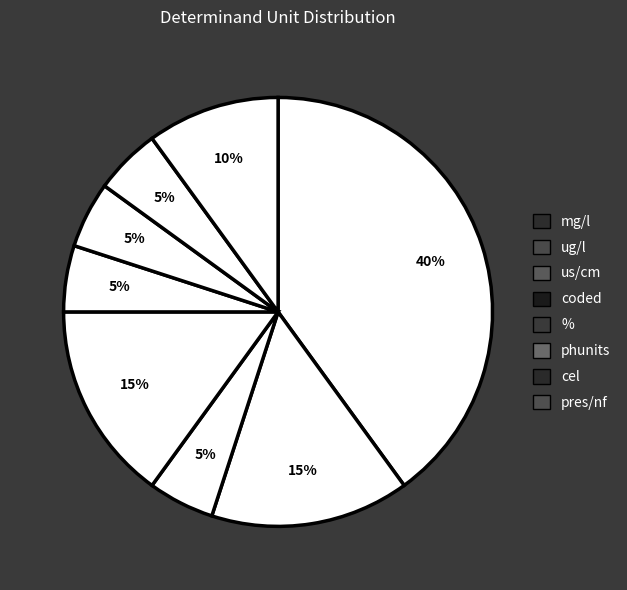

How many slices are in this pie chart?

8